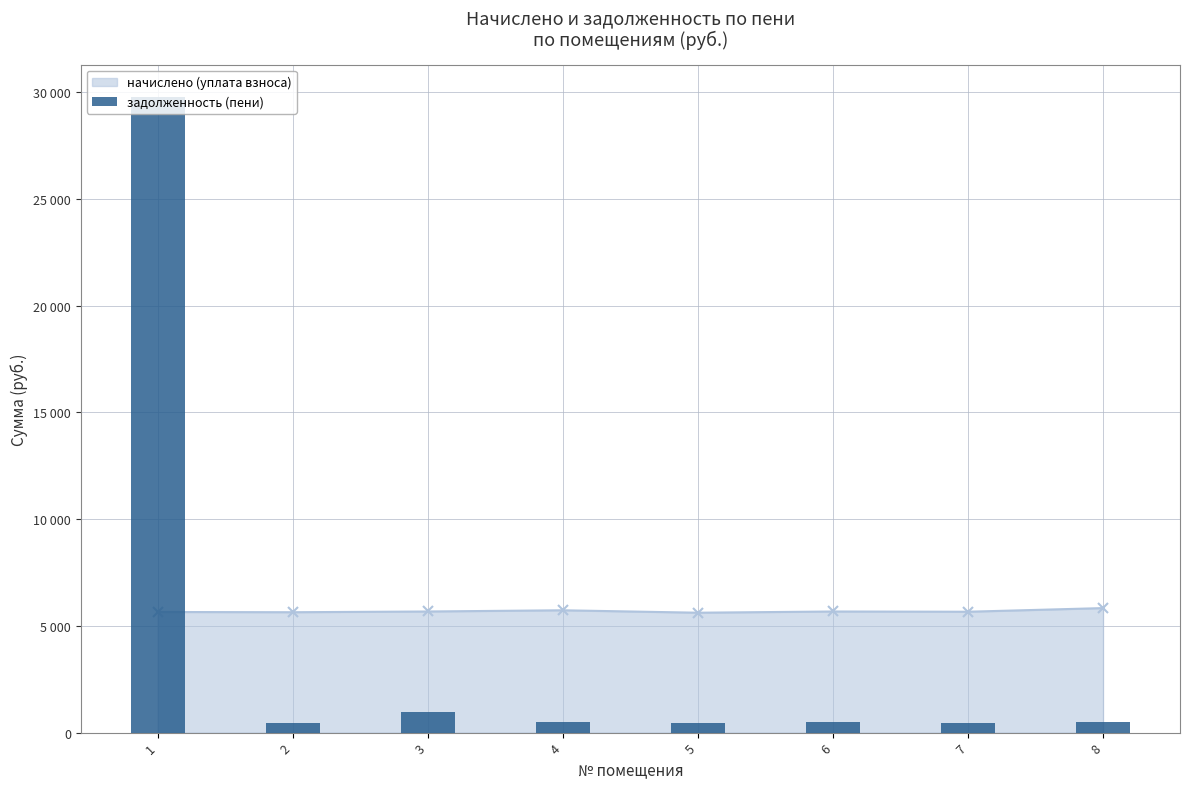

What is the difference between the values at 1 and 2?

29319.5